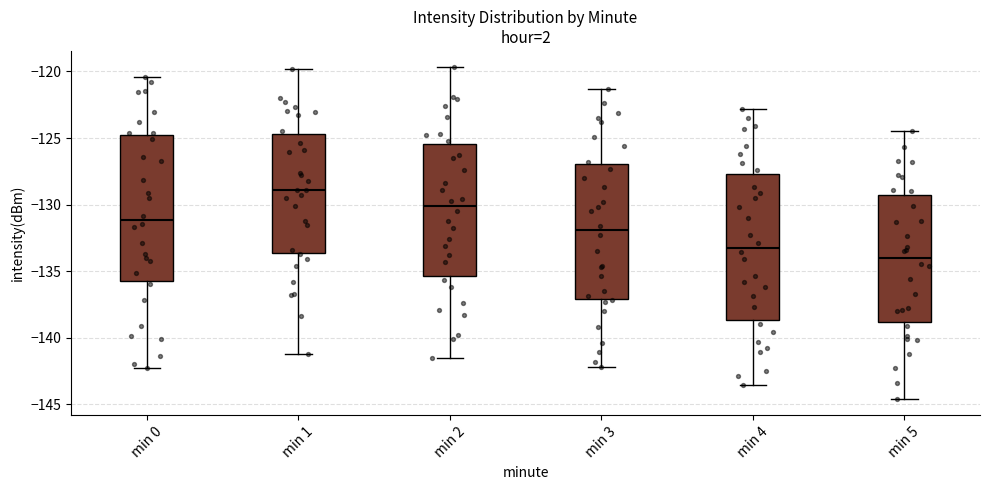

Which box's median line is the lowest?

min 5